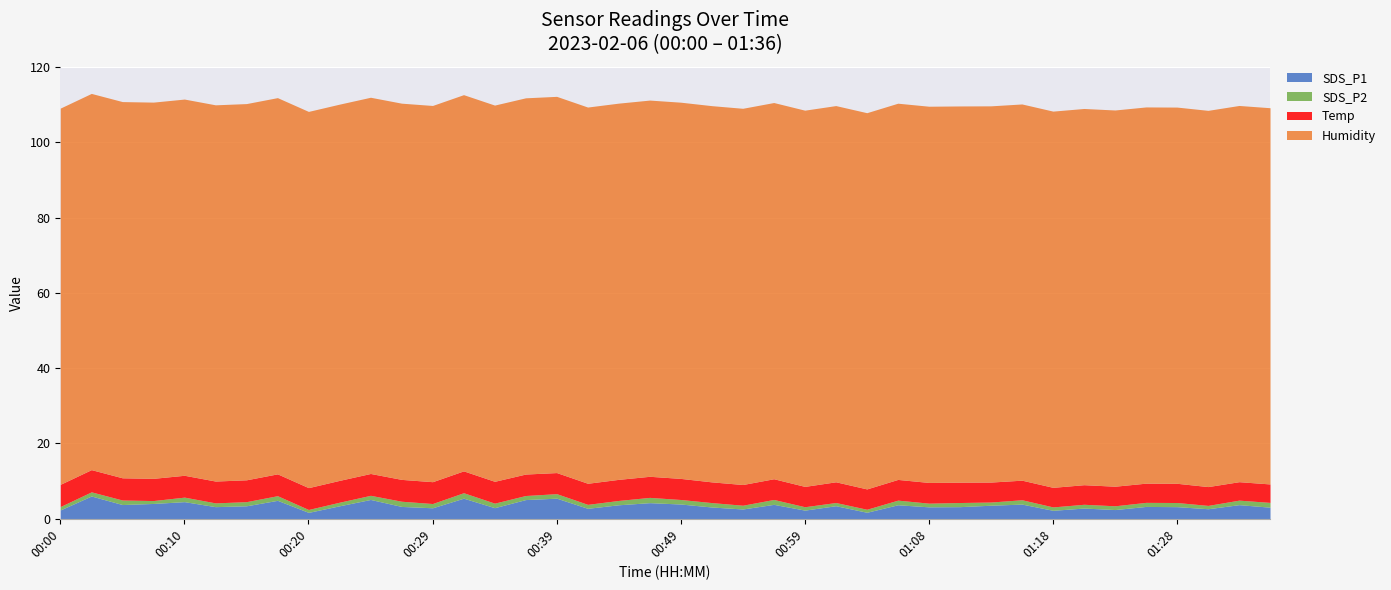

What is the sum of the SDS_P1 values at 00:39 and 00:05?

9.2